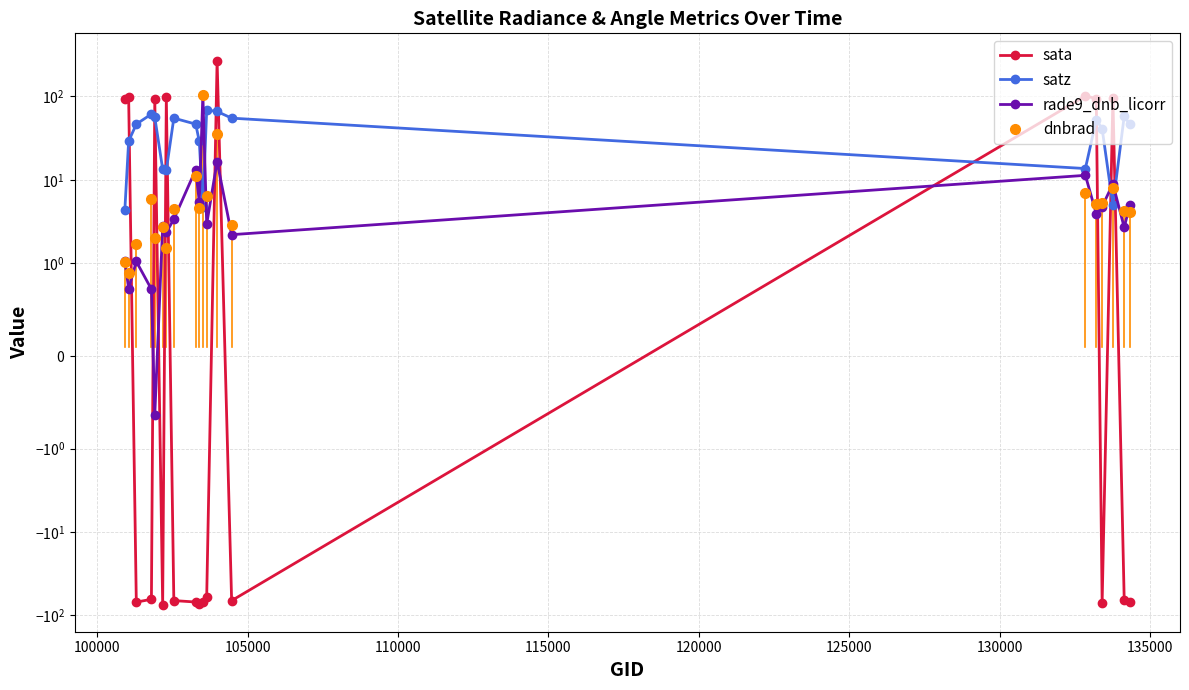

Which series has the largest total across all categories?

satz